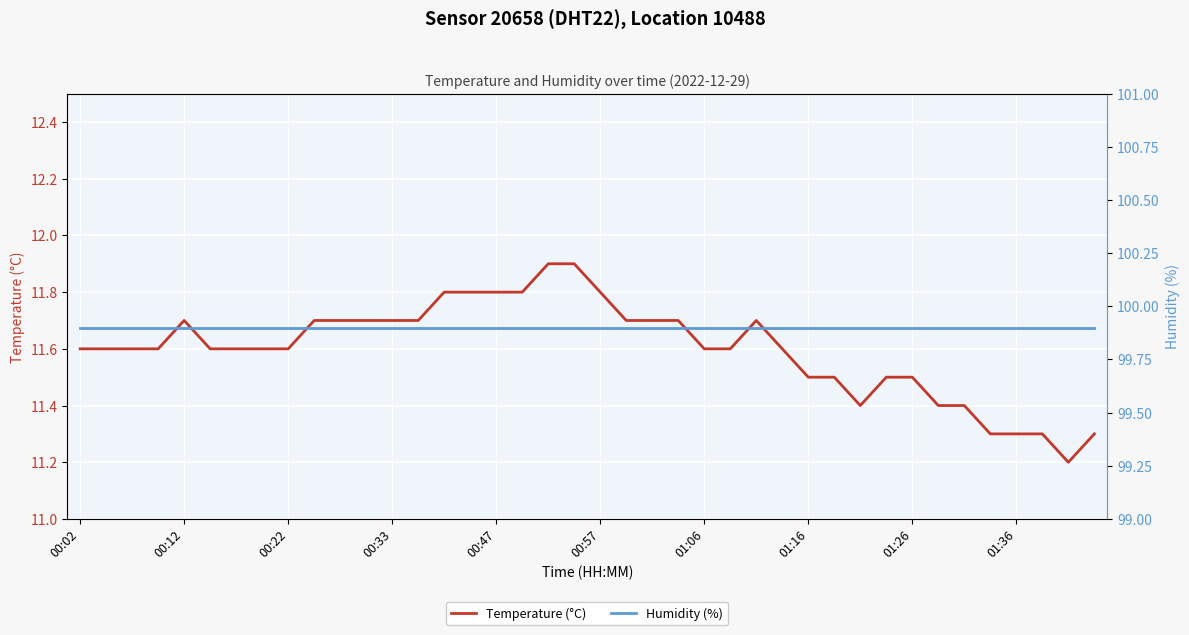

Where is the first local minimum for Temperature (°C)?

30